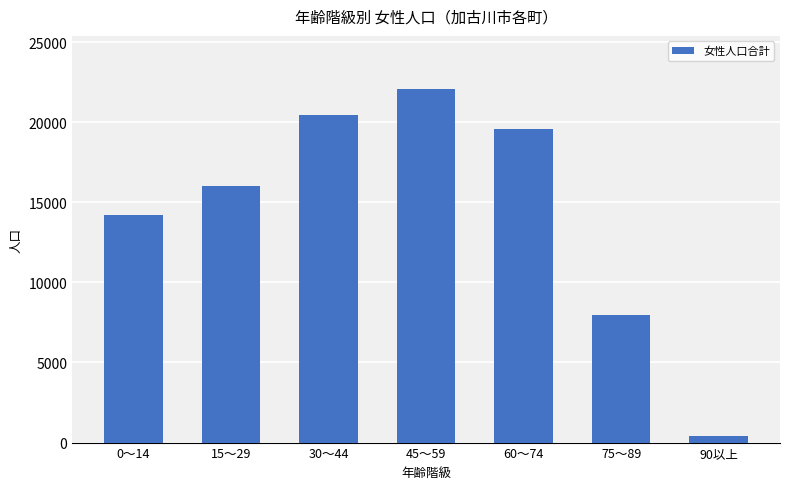

The chart shows a value of 27668 at 60～74. True or false?

False